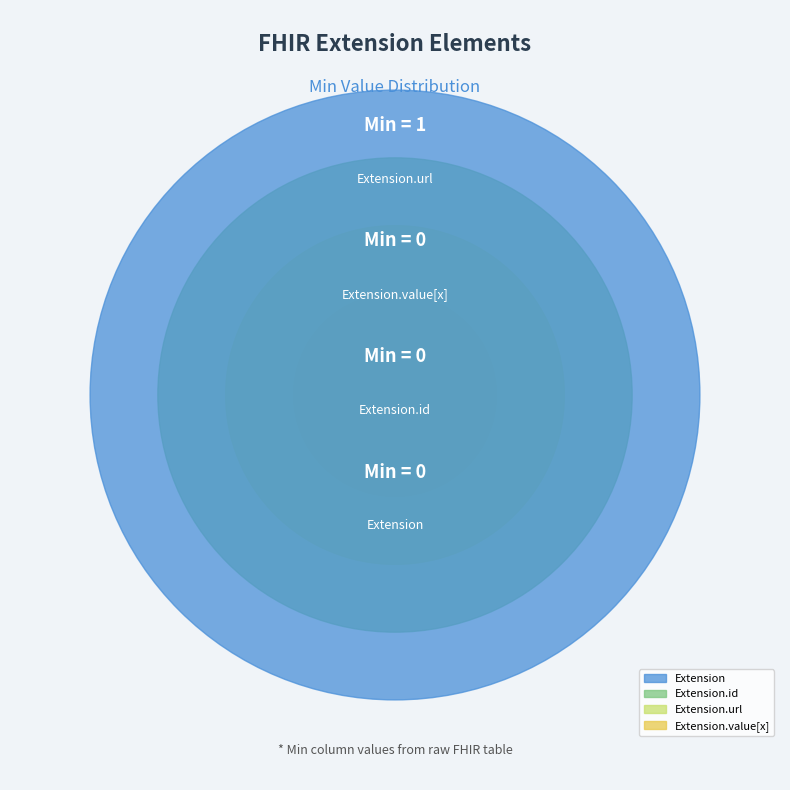

Which slice is the largest?

Extension.url